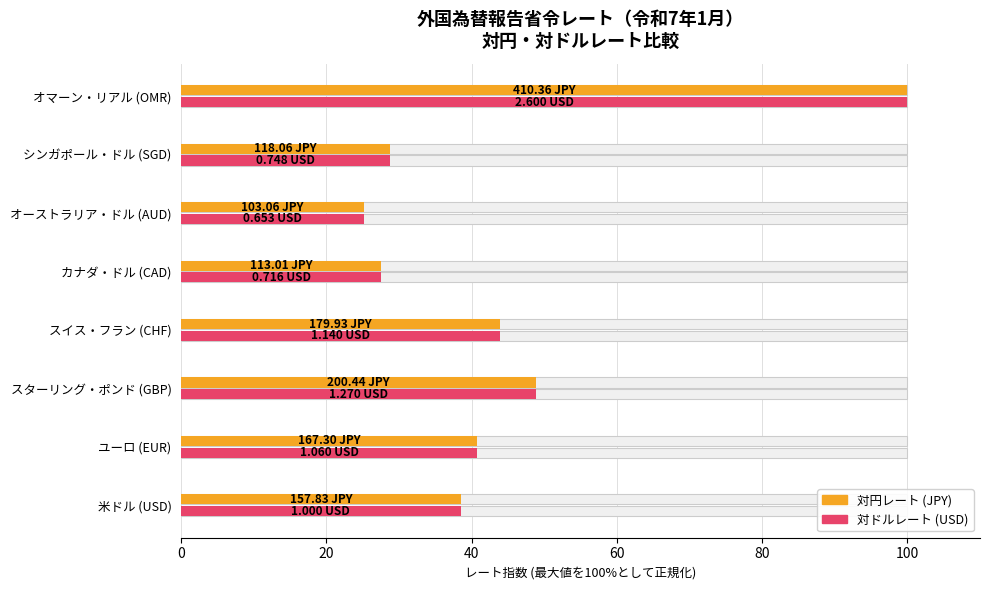

Between シンガポール・ドル (SGD) and オーストラリア・ドル (AUD), which is larger?

シンガポール・ドル (SGD)